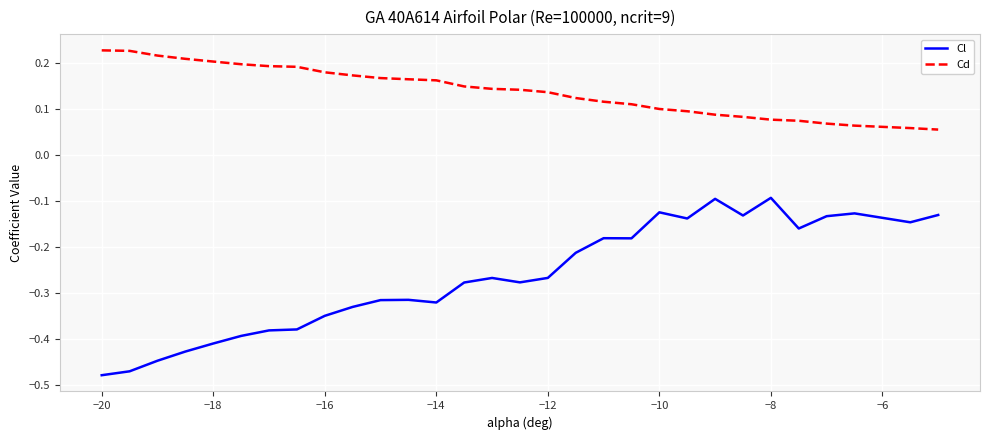

Which series has the largest total across all categories?

Cd